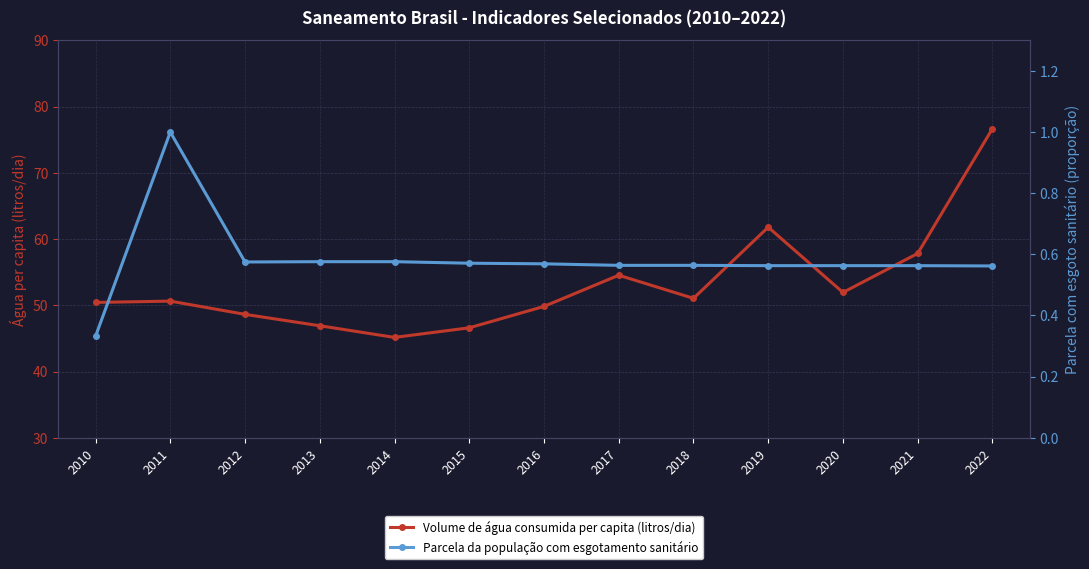

What are all the series names shown in the legend?

Volume de água consumida per capita (litros/dia), Parcela da população com esgotamento sanitário